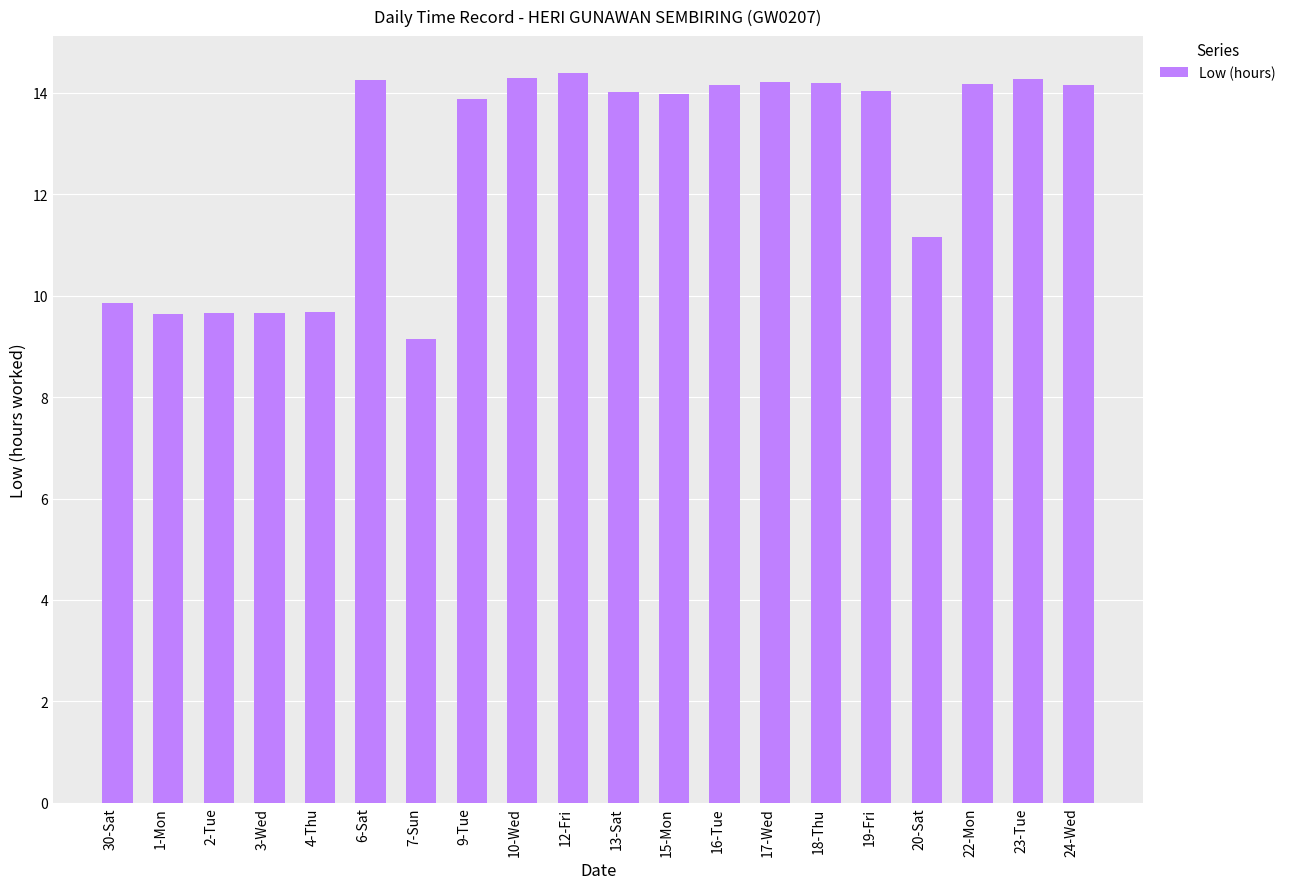

Is it true that the value at 23-Tue is 14.3?

True